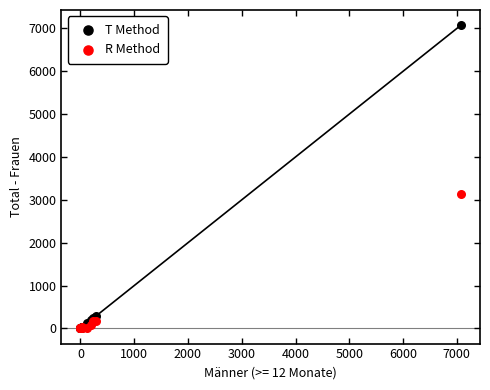

Across all series, what Y value is closest to 3538?

3132